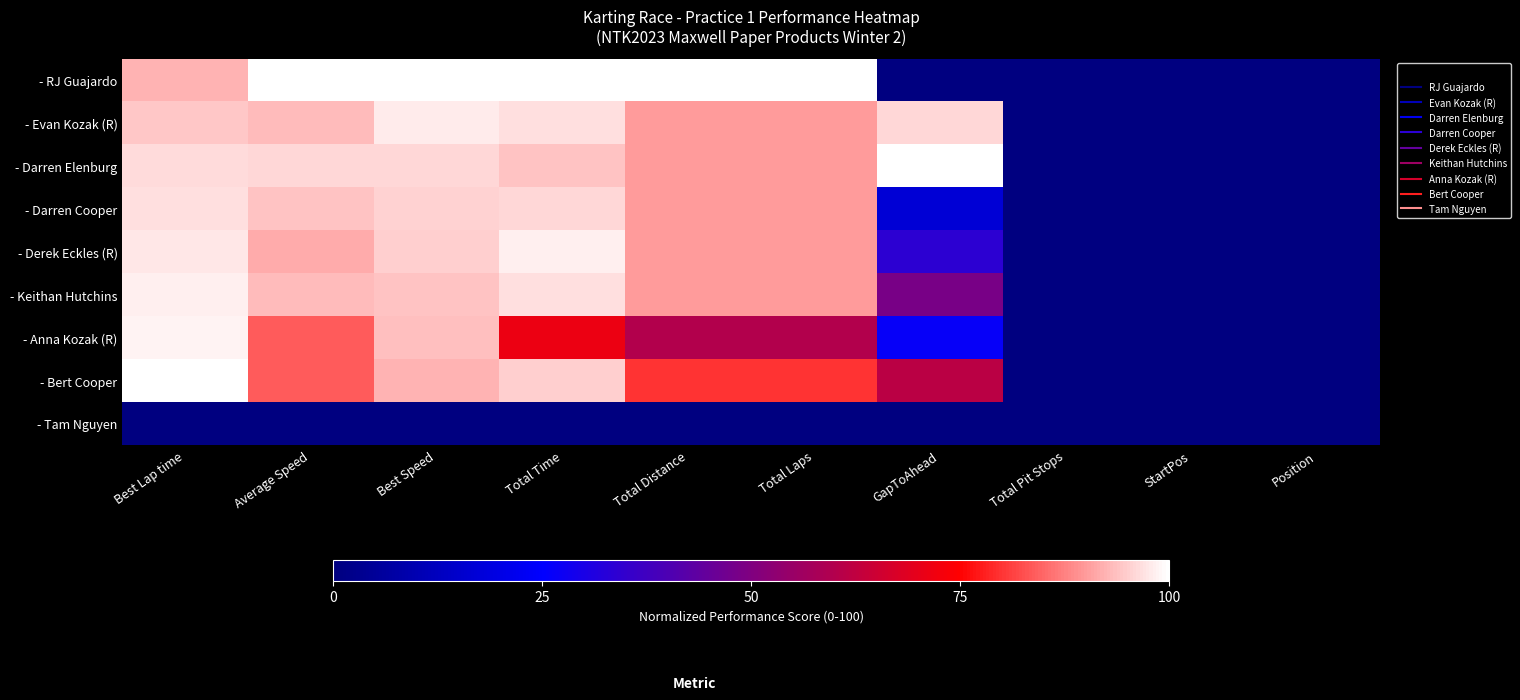

At which category does the chart reach its minimum across all series?

GapToAhead